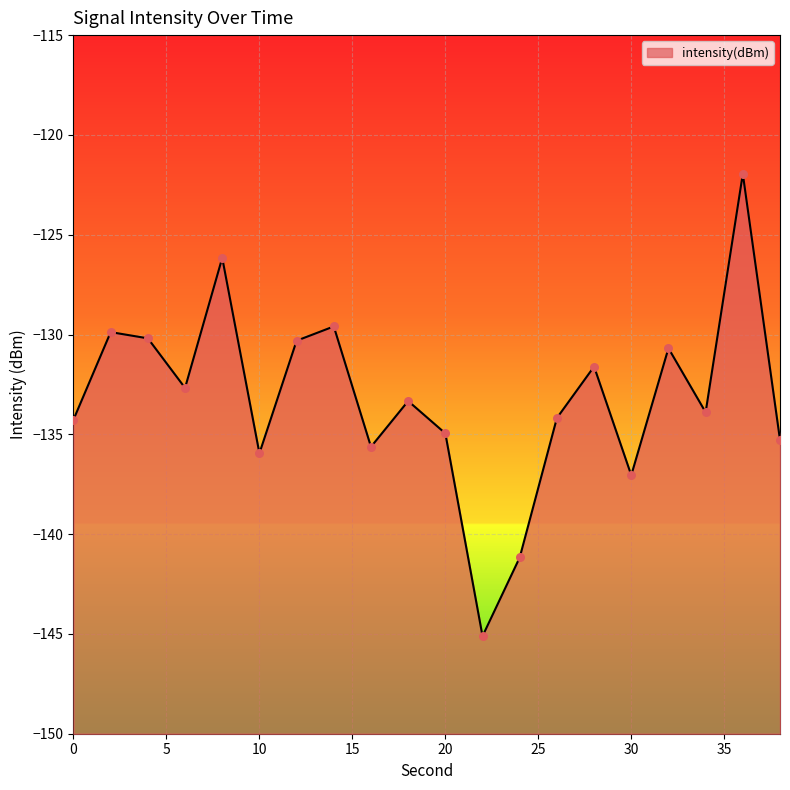

What is the change in value from 28 to 34?

-2.3